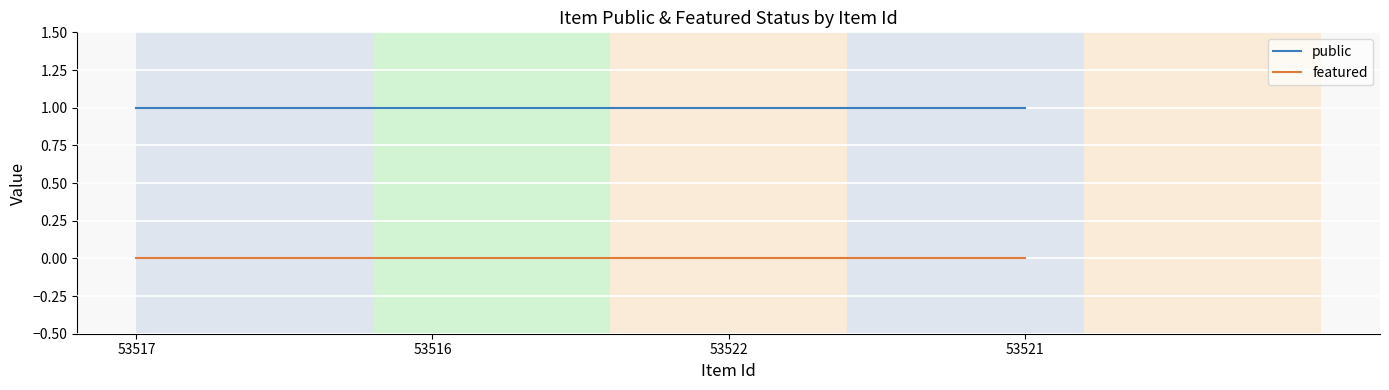

Which series has the largest total across all categories?

public